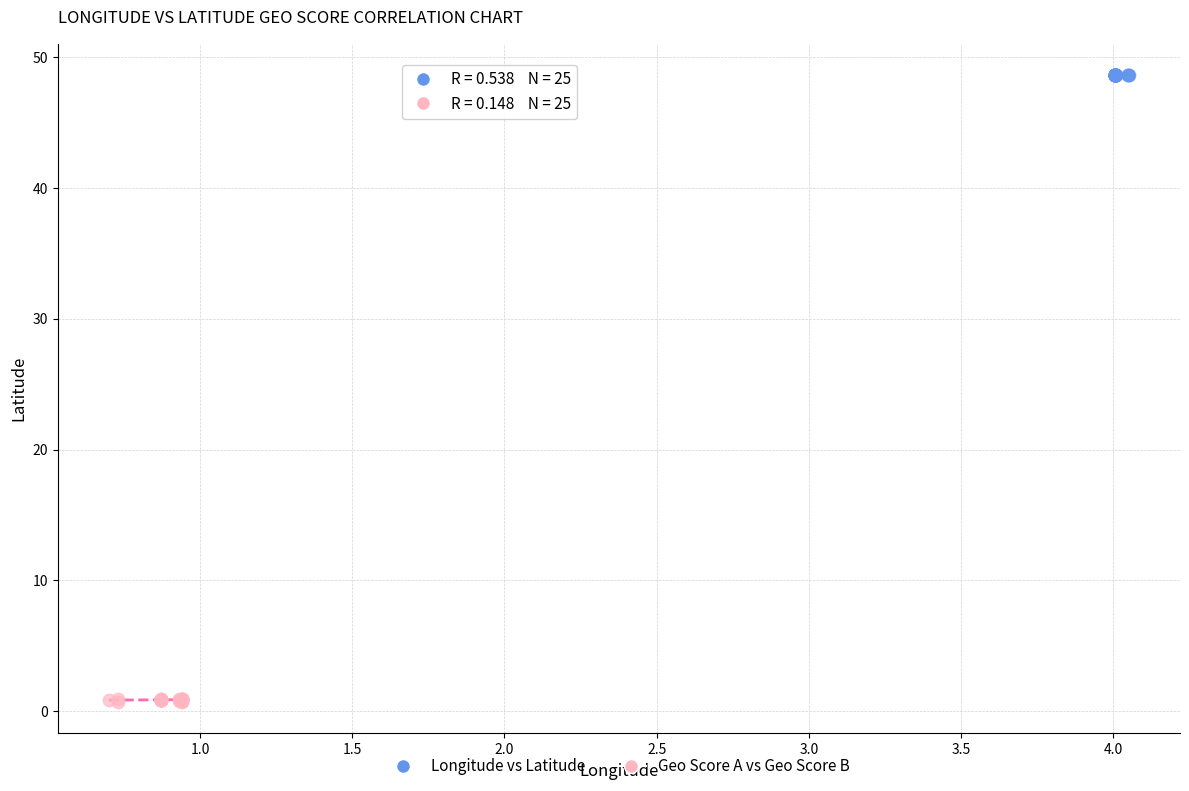

Which series contains the lowest Y value?

Geo Score A vs Geo Score B